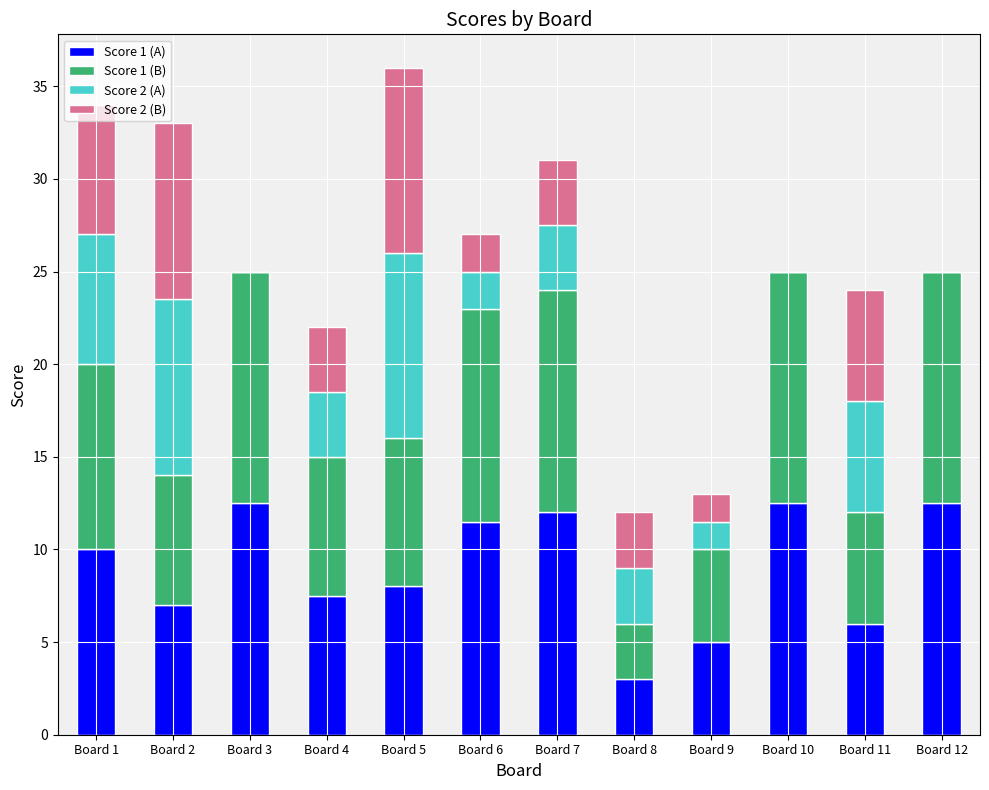

What is the highest value of the Score 1 (A) series?

12.5